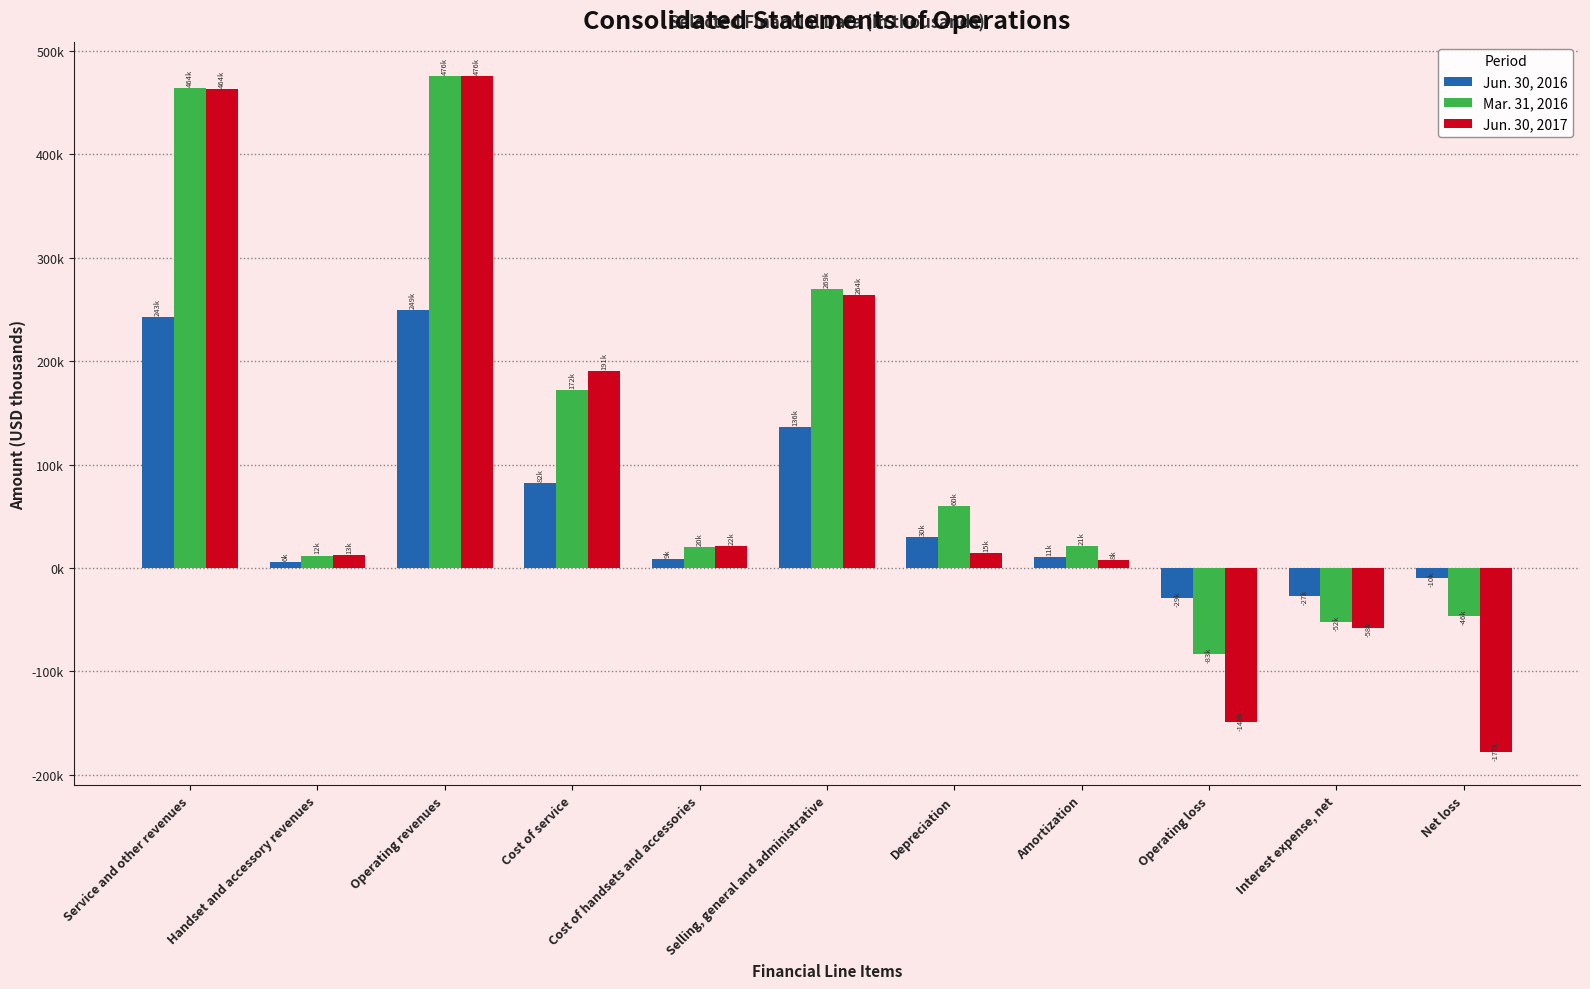

What is the value of the Jun. 30, 2016 bar at the 10th from the left?

-27181